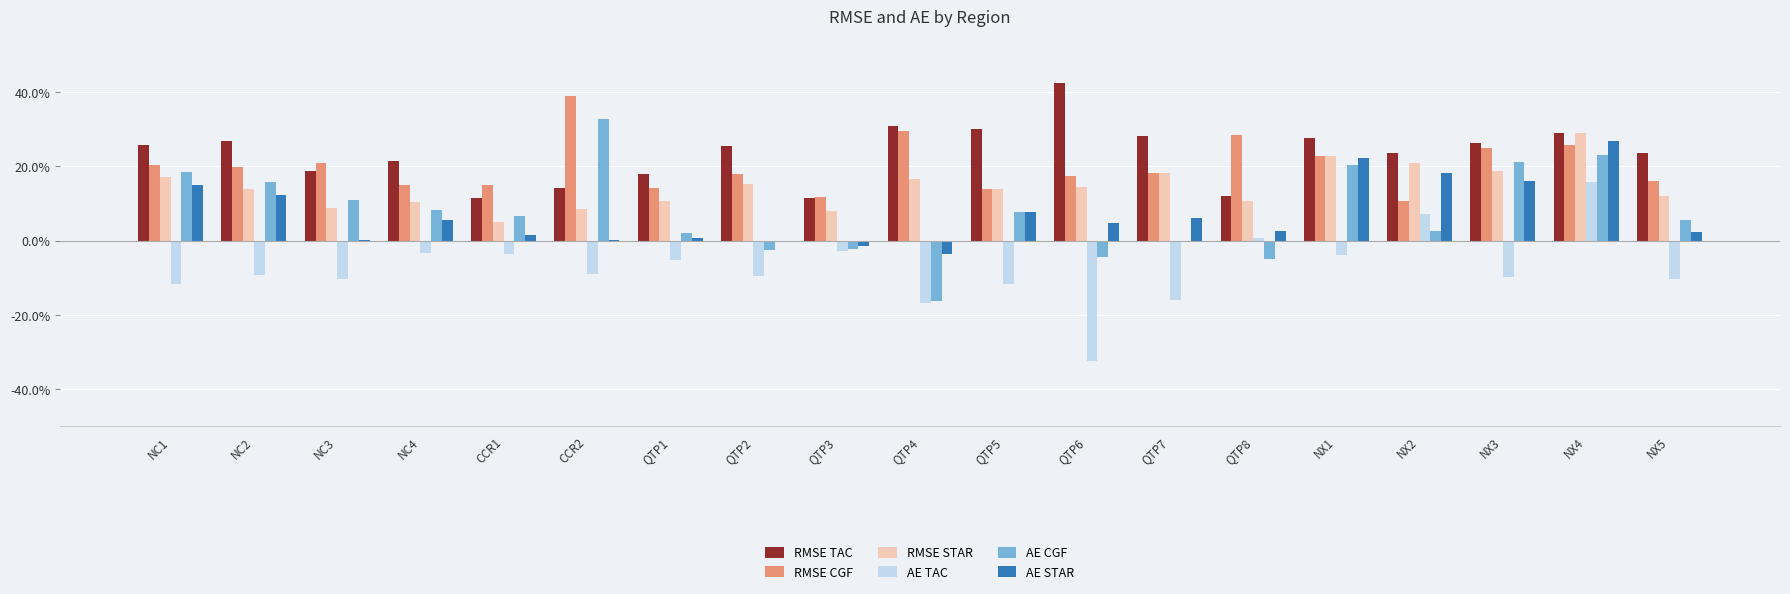

Count the number of categories in the chart.

19